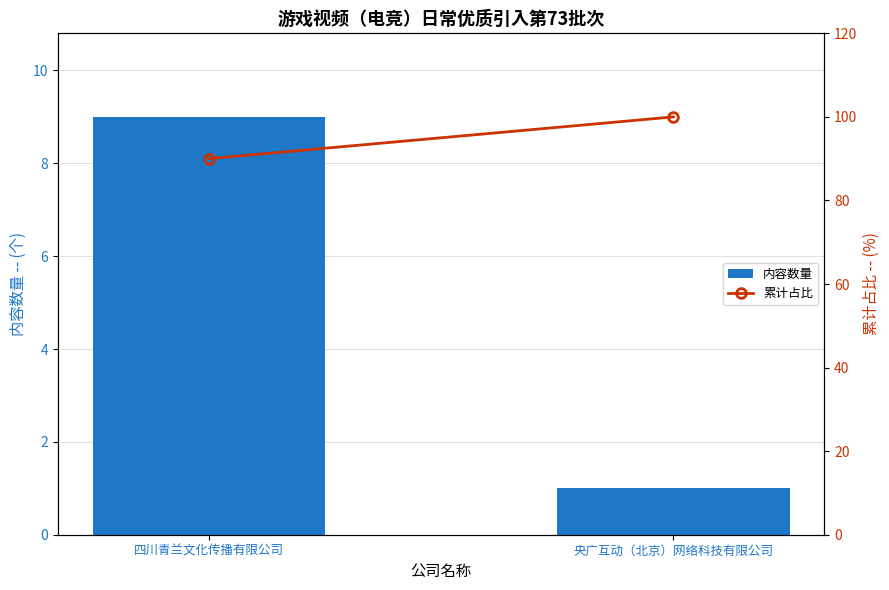

List the series in order of their overall mean, highest first.

累计占比, 内容数量